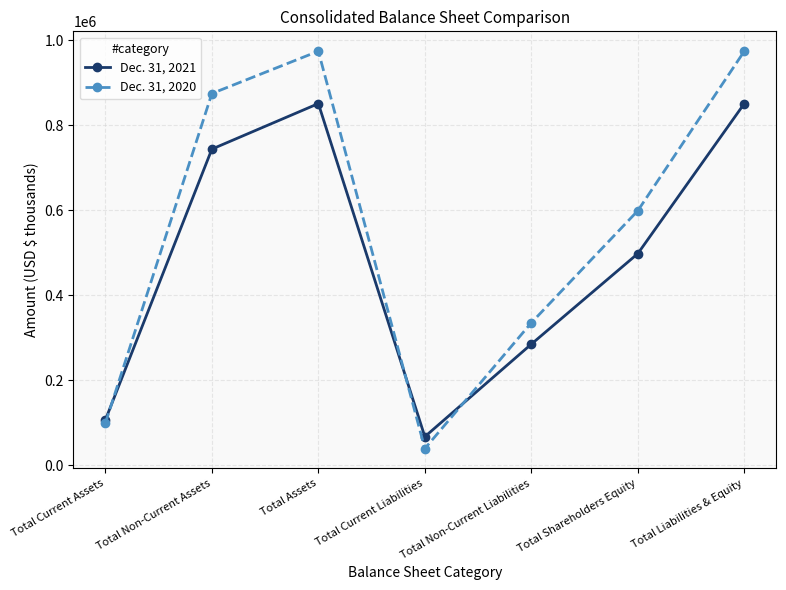

Reading left to right, transcribe all the data shown in this chart.

Dec. 31, 2021: Total Current Assets=107108	Total Non-Current Assets=744044	Total Assets=851152	Total Current Liabilities=67645	Total Non-Current Liabilities=285284	Total Shareholders Equity=498223	Total Liabilities & Equity=851152
Dec. 31, 2020: Total Current Assets=99522	Total Non-Current Assets=874825	Total Assets=974347	Total Current Liabilities=39679	Total Non-Current Liabilities=335542	Total Shareholders Equity=599126	Total Liabilities & Equity=974347